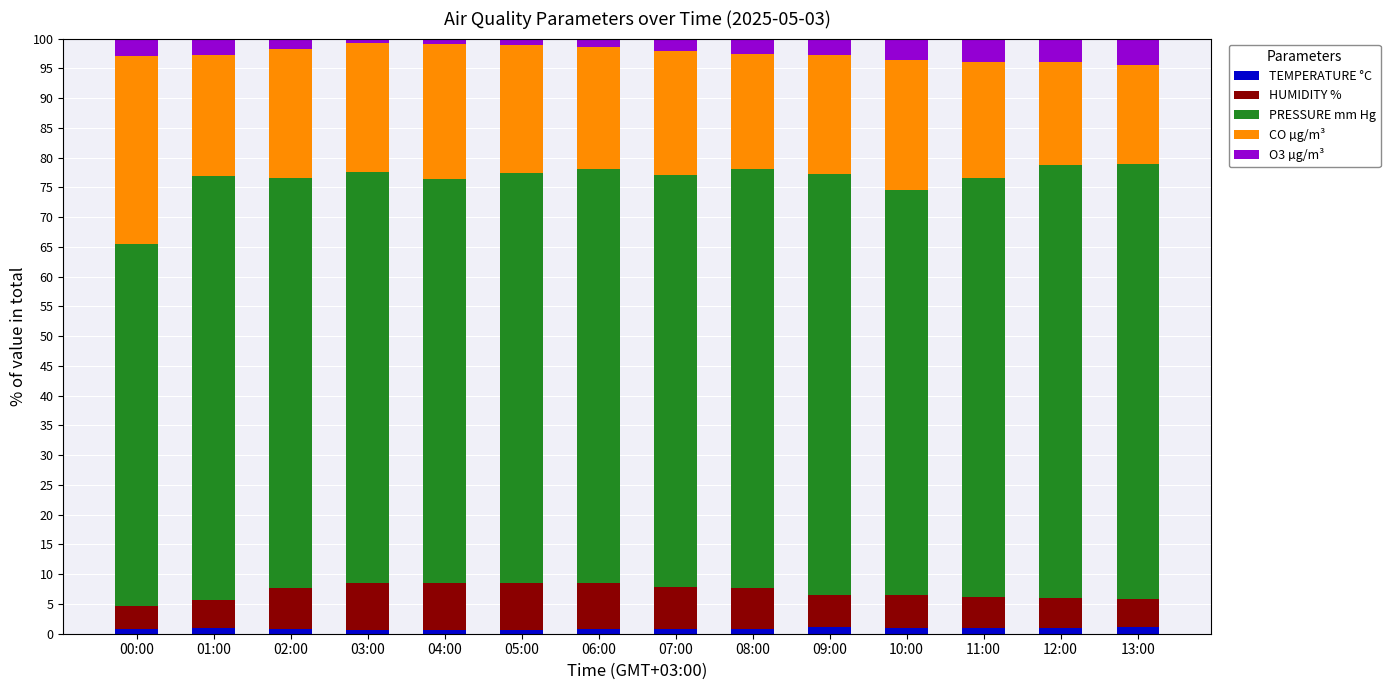

True or false: TEMPERATURE °C has a value of 0.9 at 01:00.

True